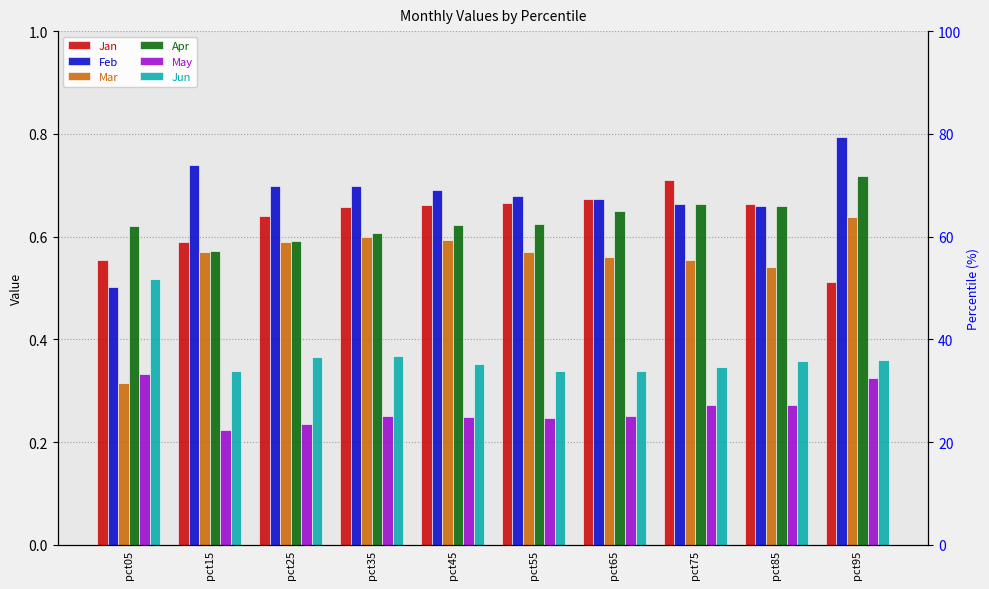

Is the value of Jun at pct55 greater than the value of Jan at pct25?

No